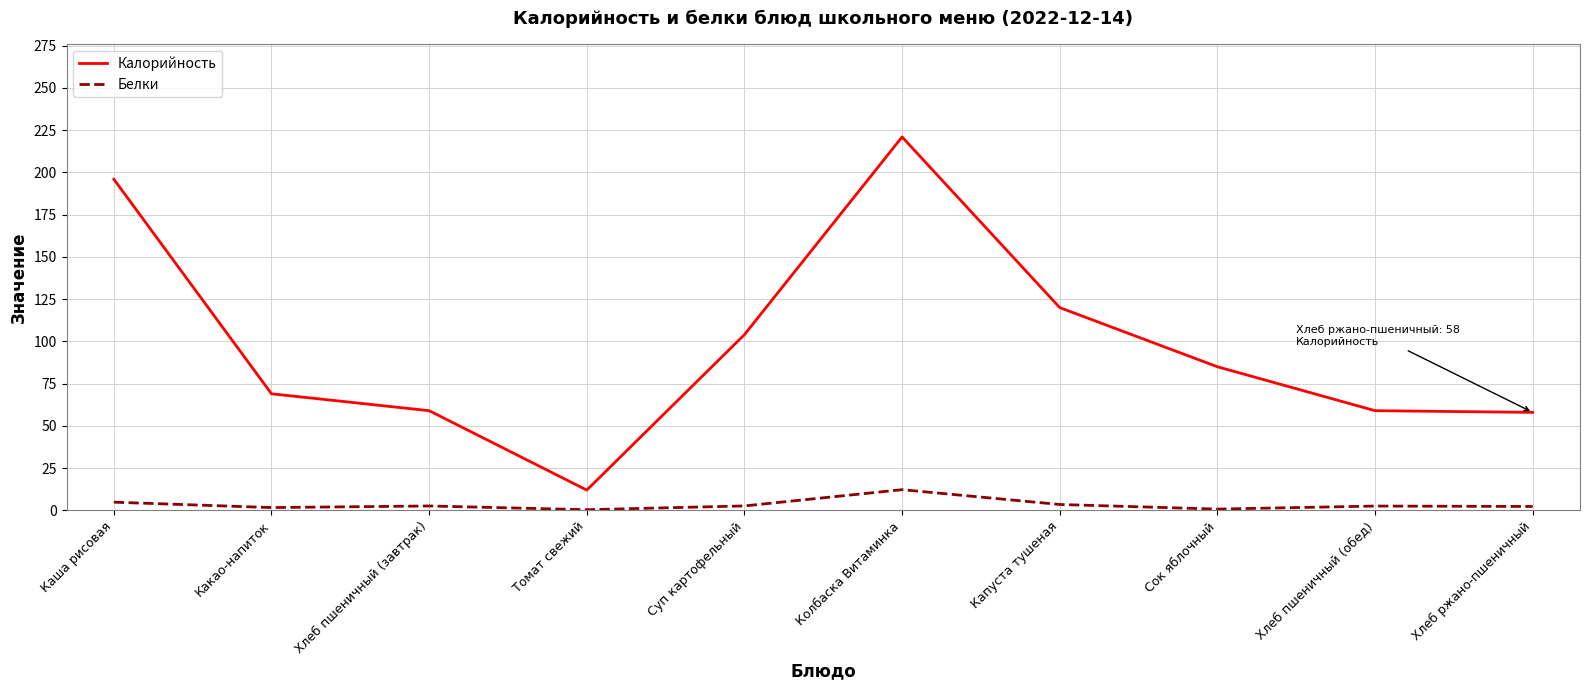

Is the value of Калорийность at Хлеб пшеничный (обед) greater than the value of Белки at Суп картофельный?

Yes